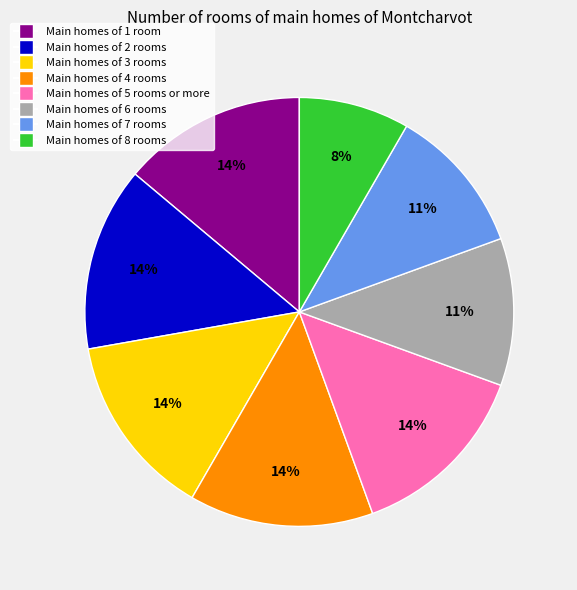

Between Main homes of 7 rooms and Main homes of 5 rooms or more, which is larger?

Main homes of 5 rooms or more